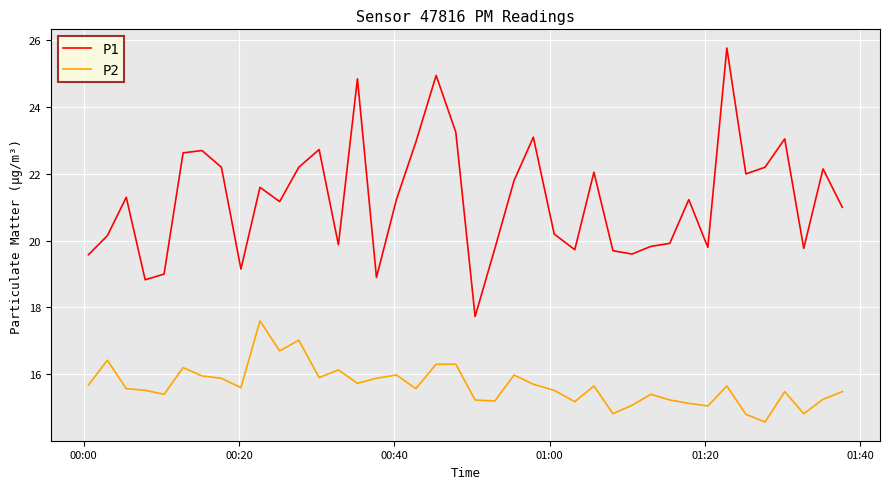

What are all the series names shown in the legend?

P1, P2